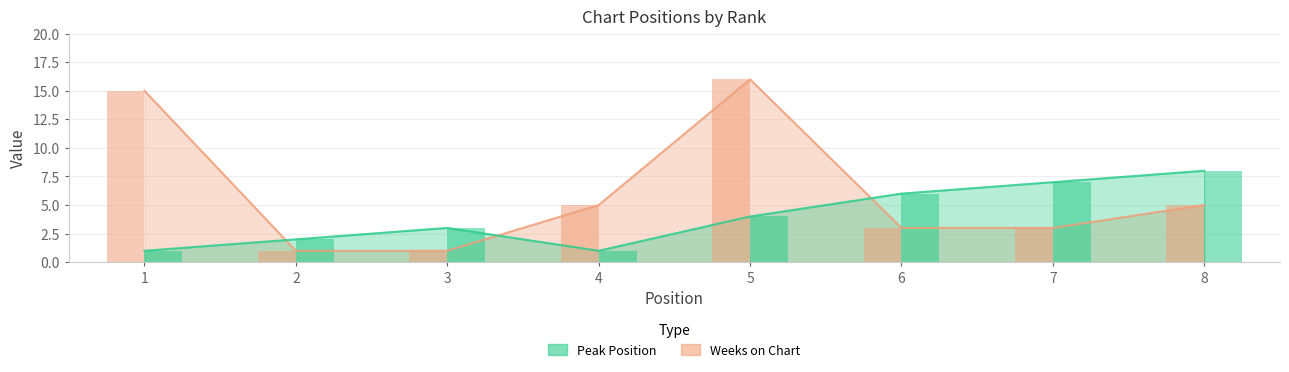

What is the difference between the highest and lowest values at 2?

1